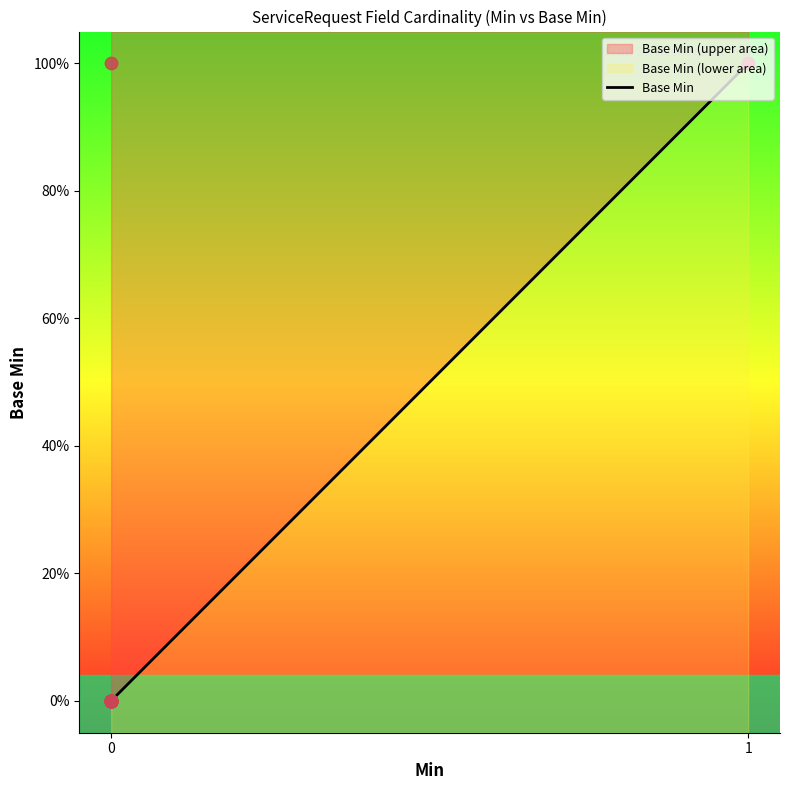

Which has a higher value, ServiceRequest.intent or ServiceRequest.modifierExtension?

ServiceRequest.intent